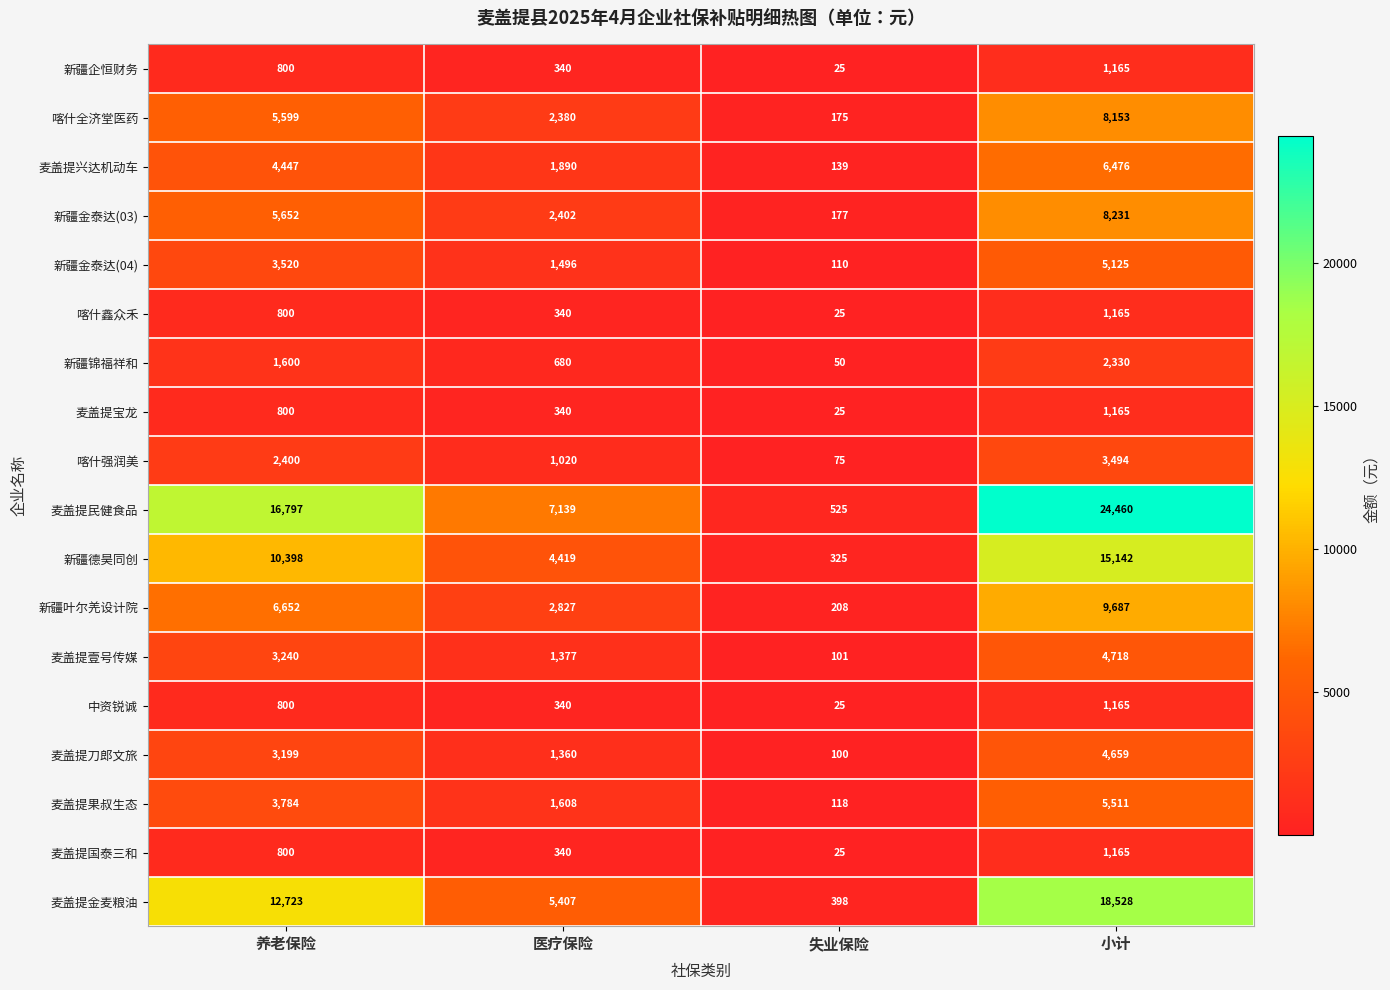

Count the number of categories in the chart.

4